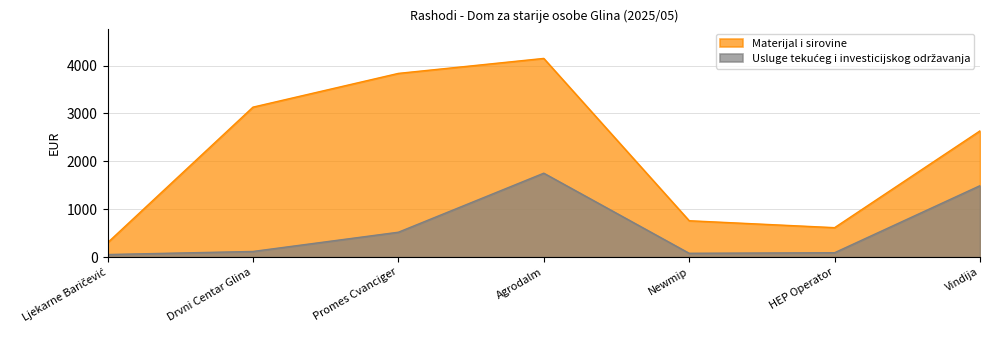

What are all the series names shown in the legend?

Materijal i sirovine, Usluge tekućeg i investicijskog održavanja